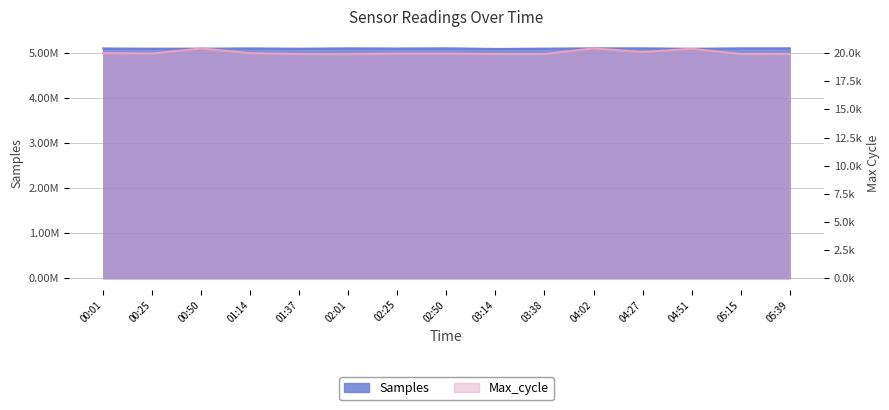

Where does the Max_cycle series first go above 19943?

00:01